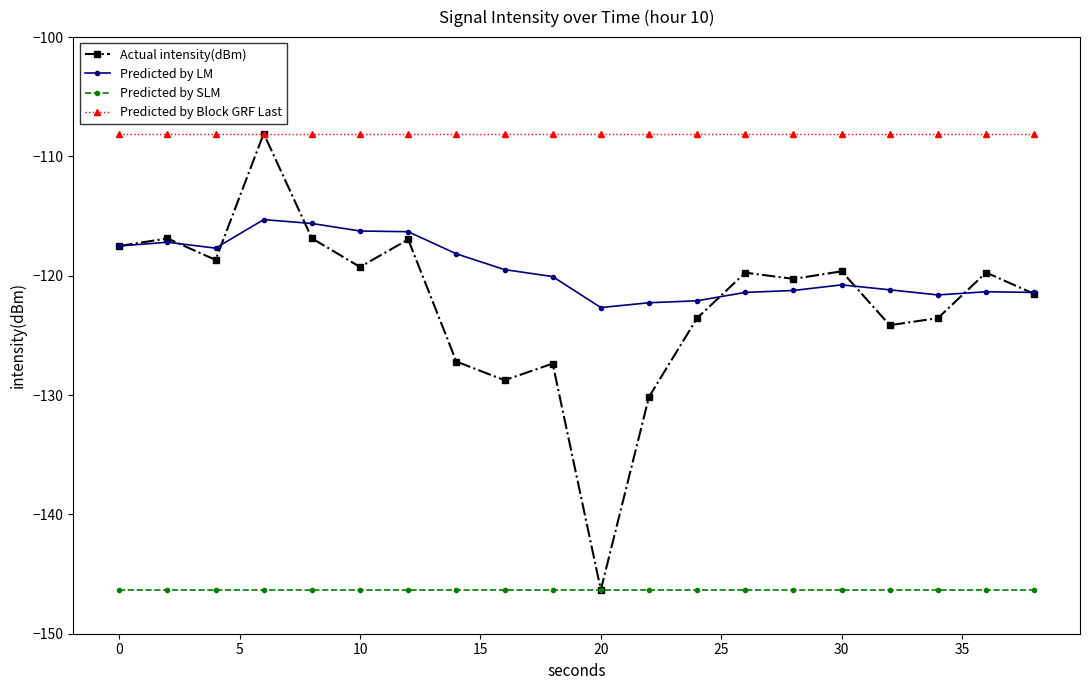

True or false: Predicted by Block GRF Last and Predicted by SLM intersect in this chart.

False